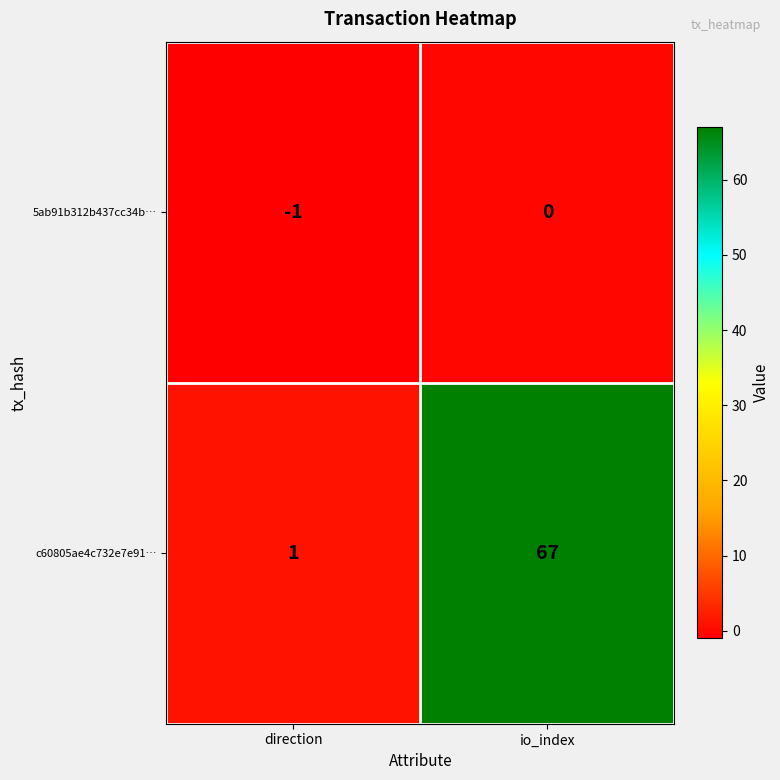

What is the difference between the maximum and minimum values in the c60805ae4c732e7e91… series?

66